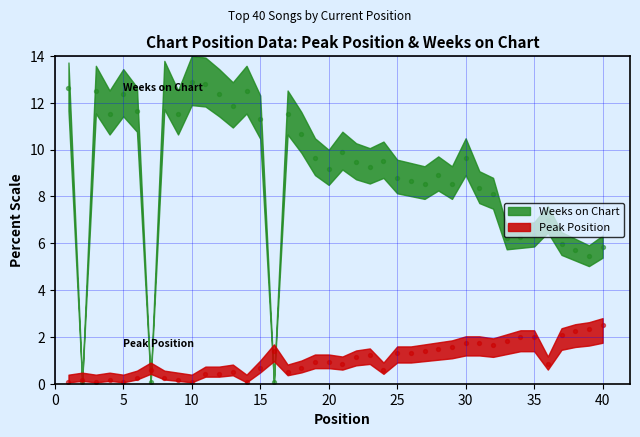

Which series contains the highest Y value?

Weeks on Chart